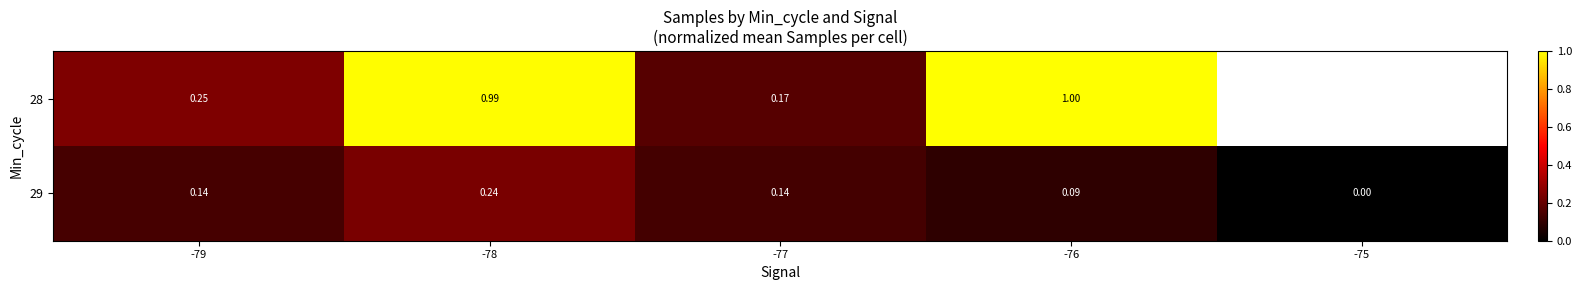

At which label is 29 closest to 0?

-75